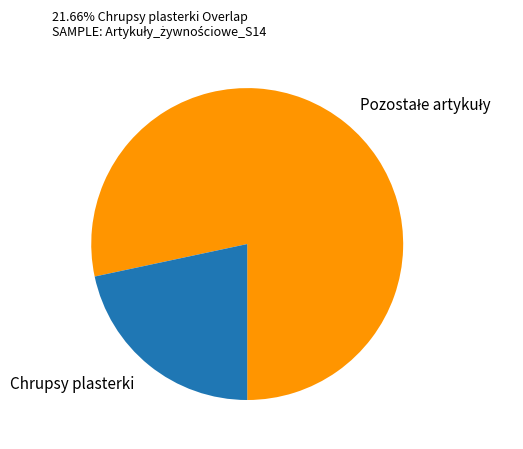

How many segments does this pie chart have?

2